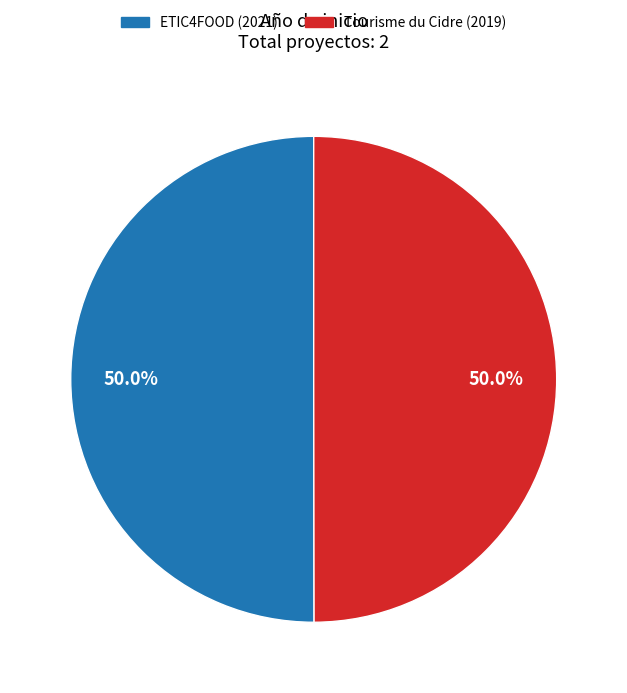

What portion of the pie excludes ETIC4FOOD (2021)?

50.0%